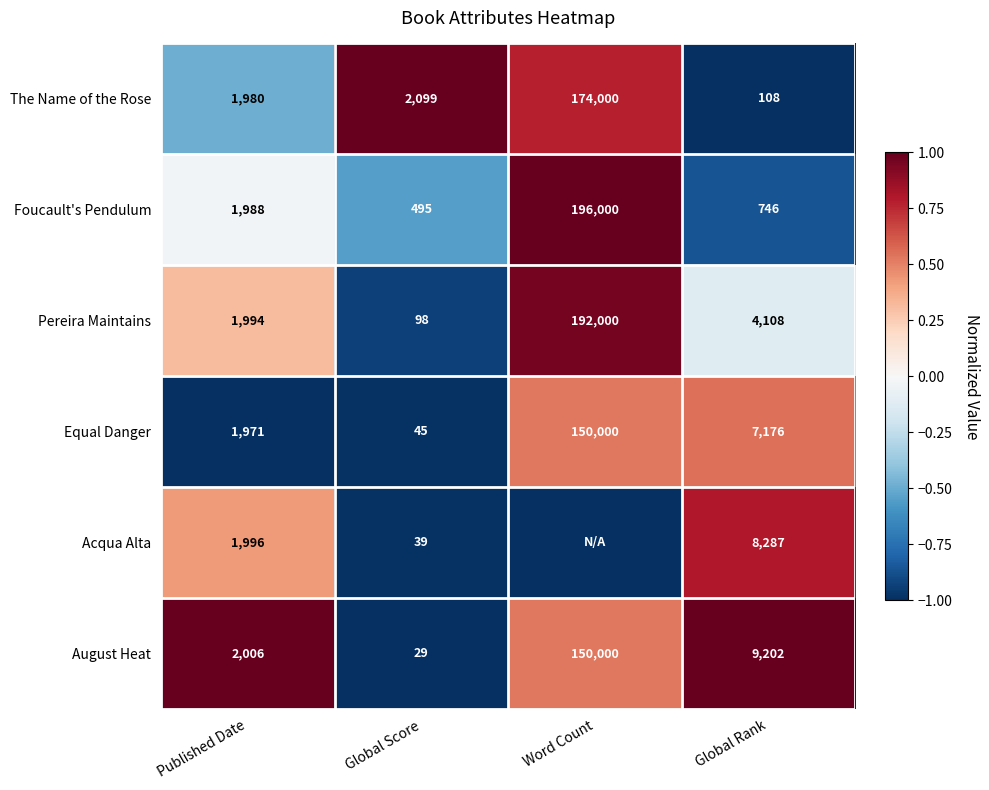

Is the value of Foucault's Pendulum at Global Rank greater than the value of Pereira Maintains at Global Rank?

No